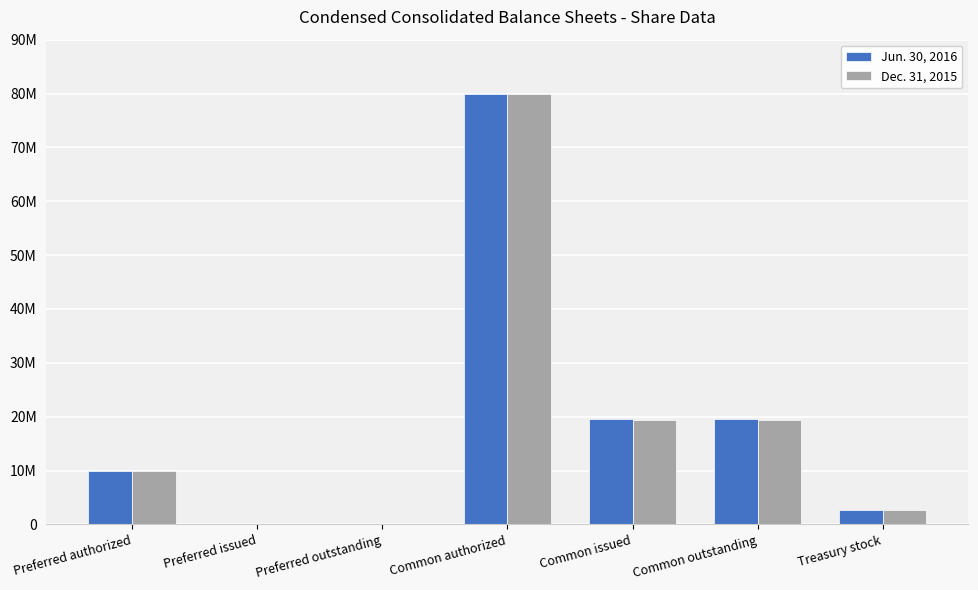

Are the bars grouped side by side (vs. stacked)?

Yes